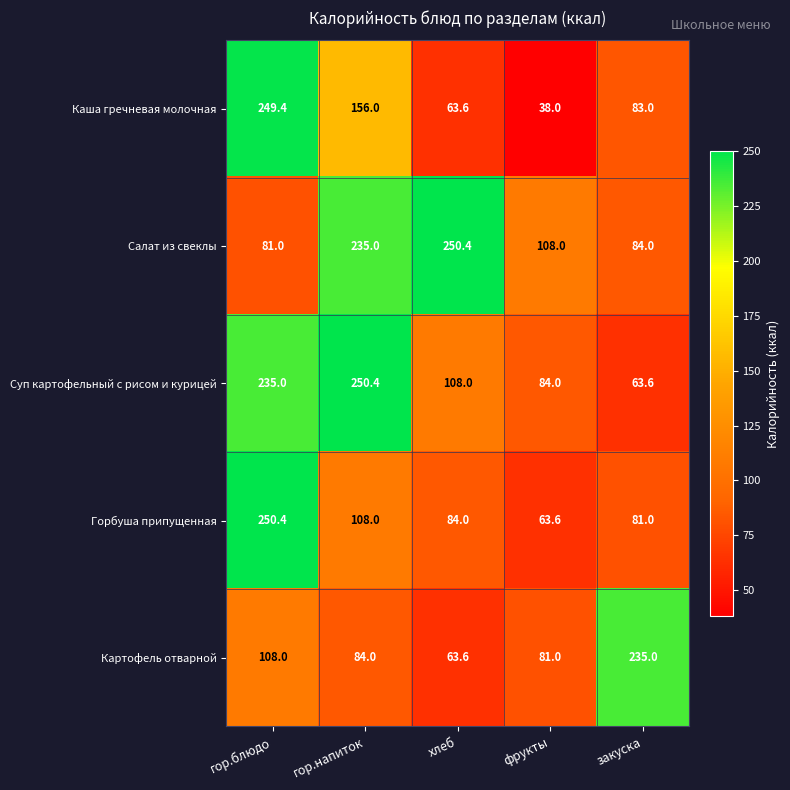

Which series has the largest range (max minus min)?

Каша гречневая молочная